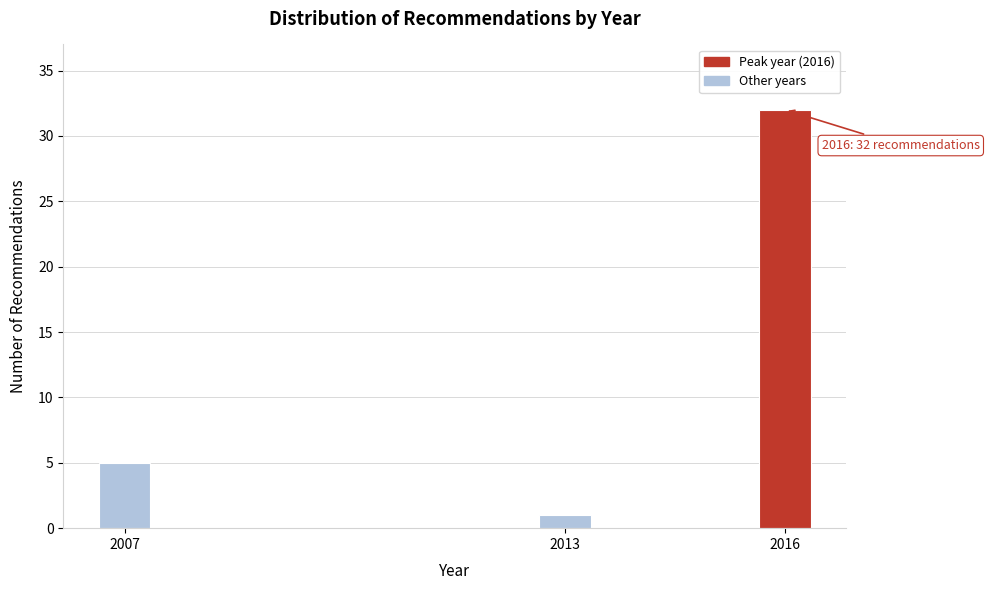

Reading left to right, transcribe all the data shown in this chart.

5	1	32